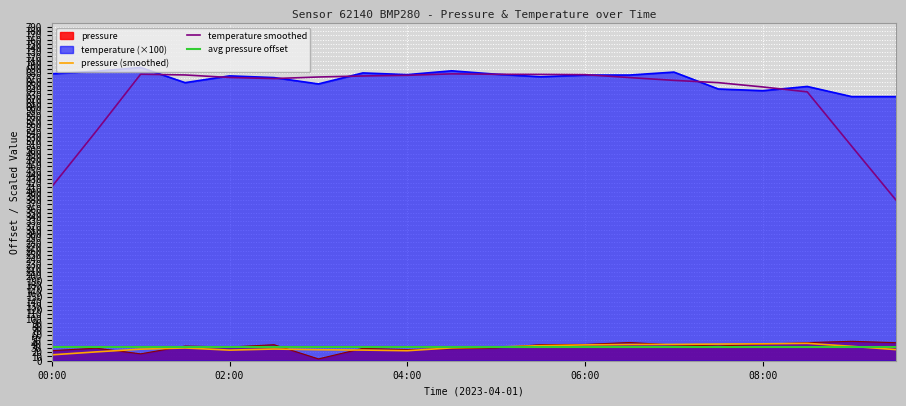

The temperature smoothed series shows 677.0 at 06:00. True or false?

True